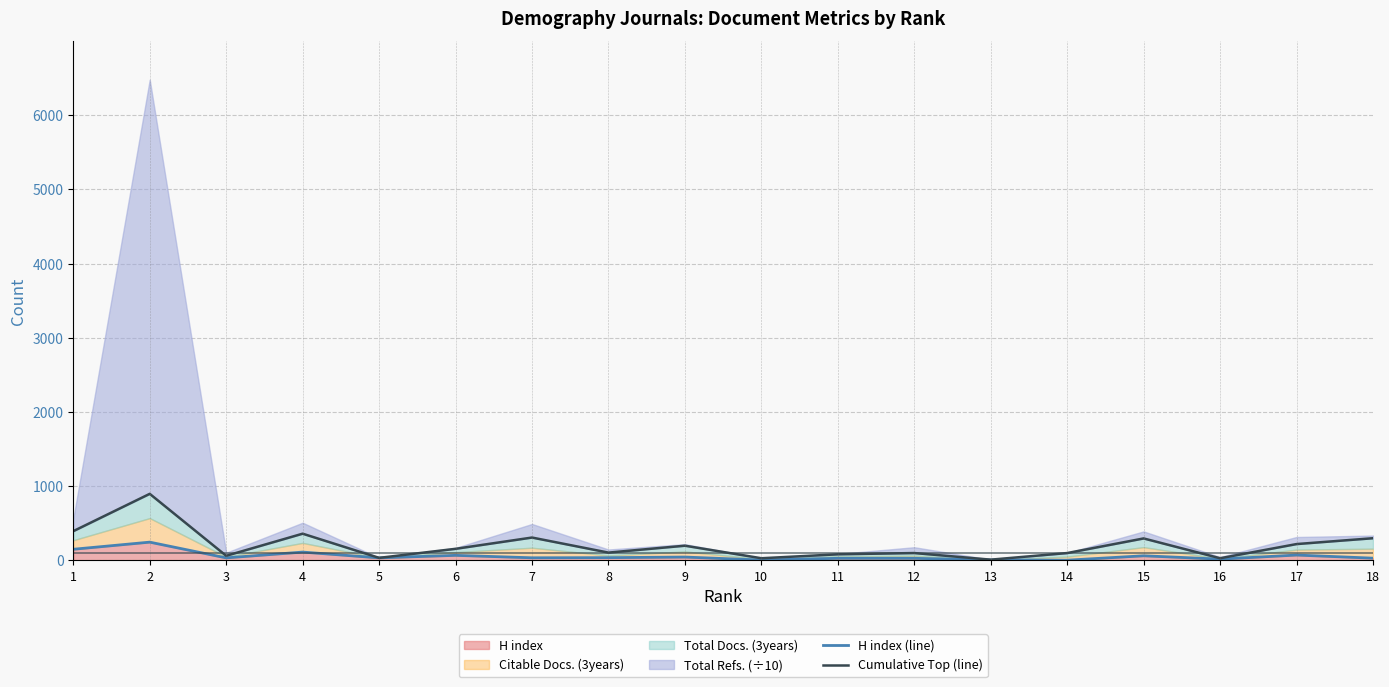

What is the average value of the Cumulative Top (line) series?

205